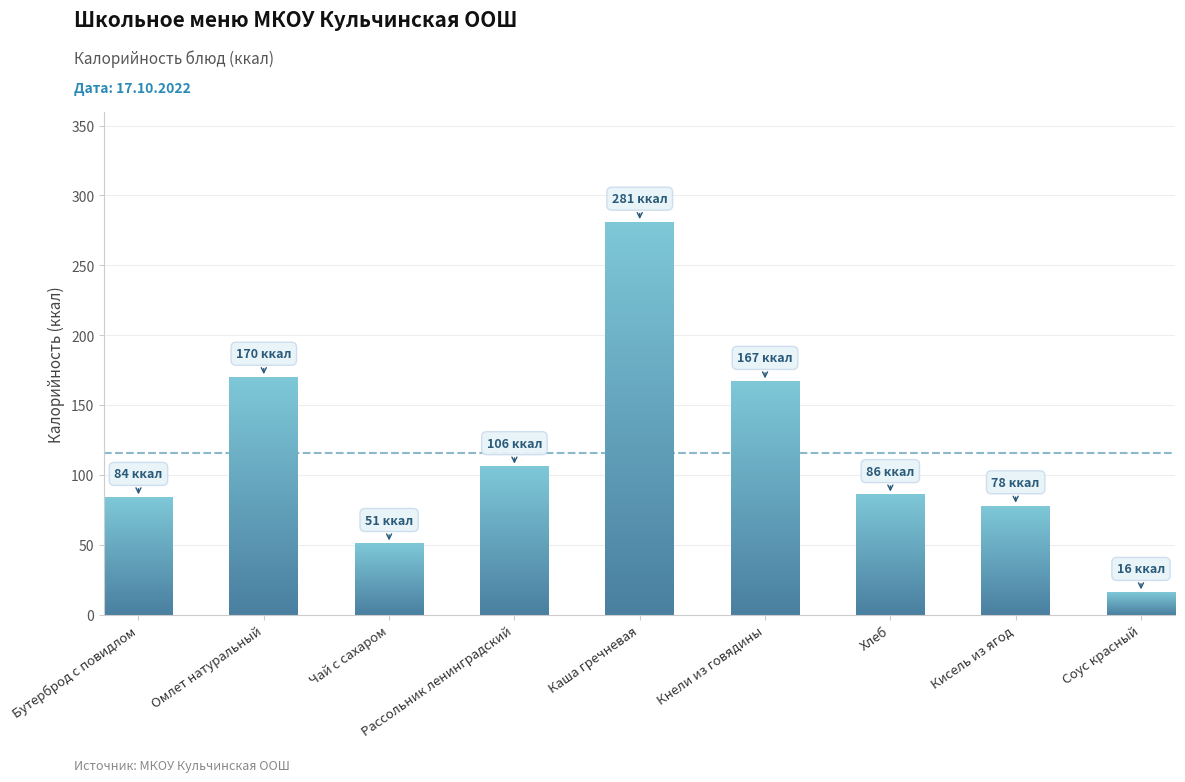

Reading left to right, list all the values displayed in this chart.

Бутерброд с повидлом=84	Омлет натуральный=170	Чай с сахаром=51	Рассольник ленинградский=106	Каша гречневая=281	Кнели из говядины=167	Хлеб=86	Кисель из ягод=78	Соус красный=16